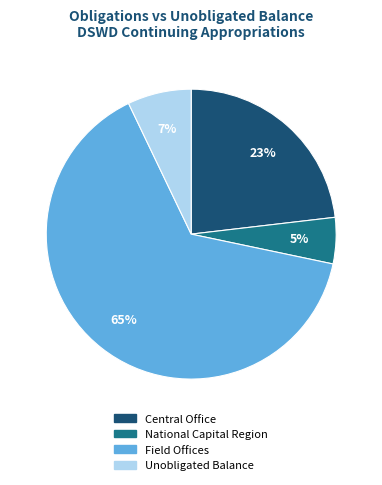

Rank the categories by value from lowest to highest.

National Capital Region, Unobligated Balance, Central Office, Field Offices